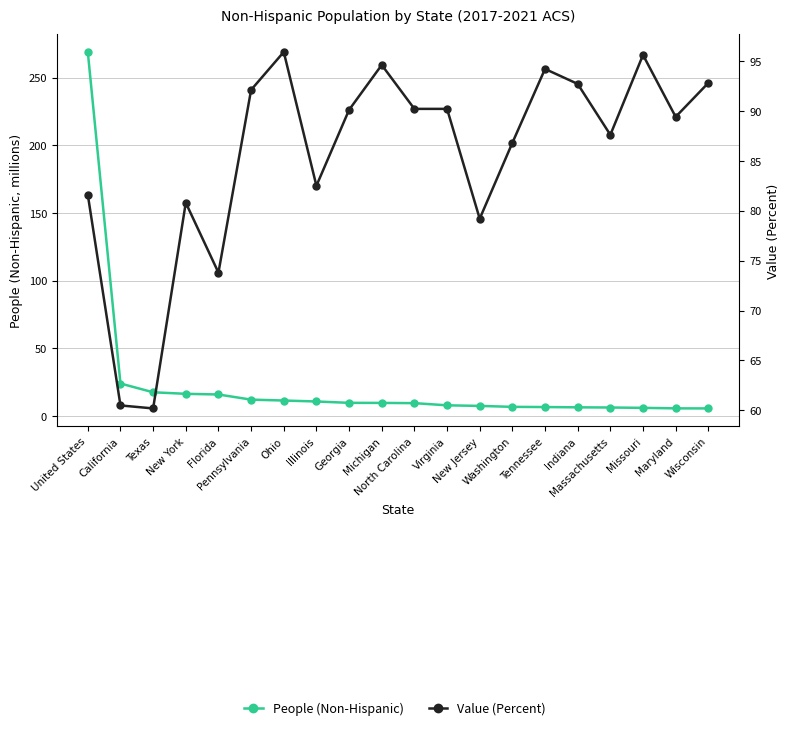

What is the total value across all series at United States?

350.5